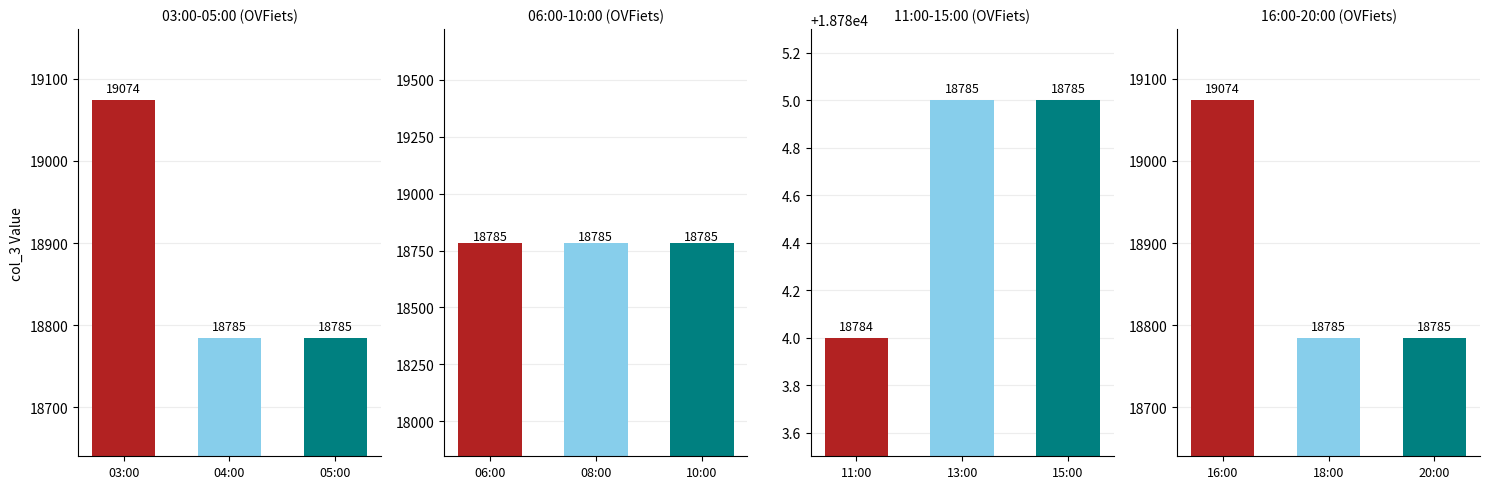

What is the label of the 3rd bar from the right?

16:00